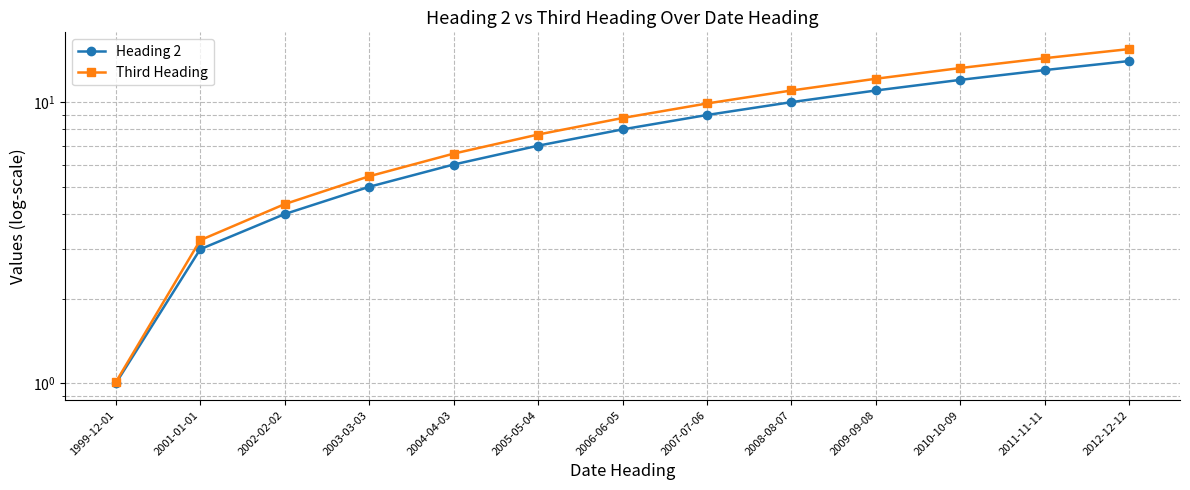

Reading left to right, extract all data points from this chart.

Heading 2: 1999-12-01=1.0	2001-01-01=3.0	2002-02-02=4.0	2003-03-03=5.0	2004-04-03=6.0	2005-05-04=7.0	2006-06-05=8.0	2007-07-06=9.0	2008-08-07=10.0	2009-09-08=11.0	2010-10-09=12.0	2011-11-11=13.0	2012-12-12=14.0
Third Heading: 1999-12-01=1.0	2001-01-01=3.2	2002-02-02=4.3	2003-03-03=5.5	2004-04-03=6.6	2005-05-04=7.7	2006-06-05=8.8	2007-07-06=9.9	2008-08-07=11.0	2009-09-08=12.1	2010-10-09=13.2	2011-11-11=14.3	2012-12-12=15.4